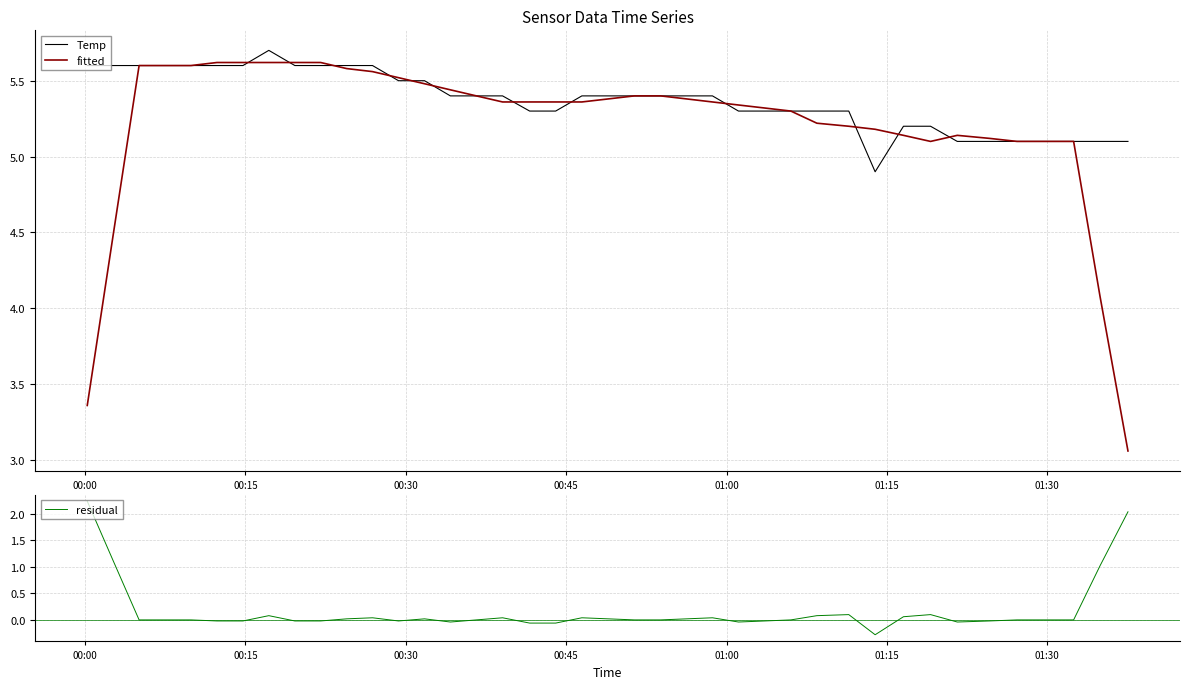

What is the minimum value for Temp?

4.9